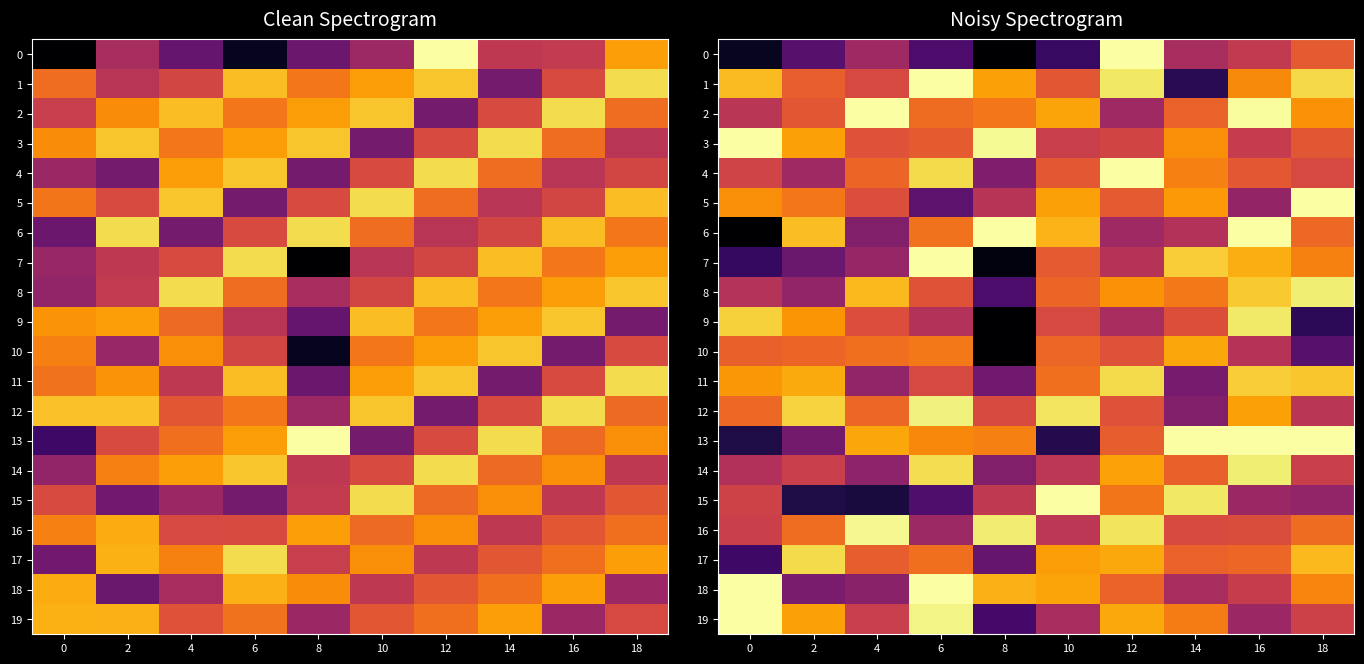

How many data points does each series have?

10